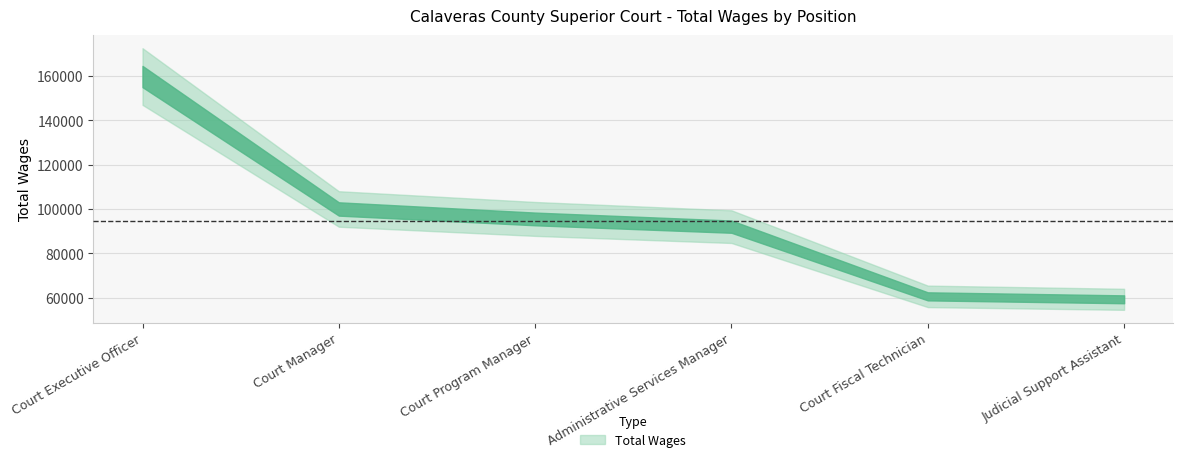

Which category has the lowest value across all series?

Judicial Support Assistant